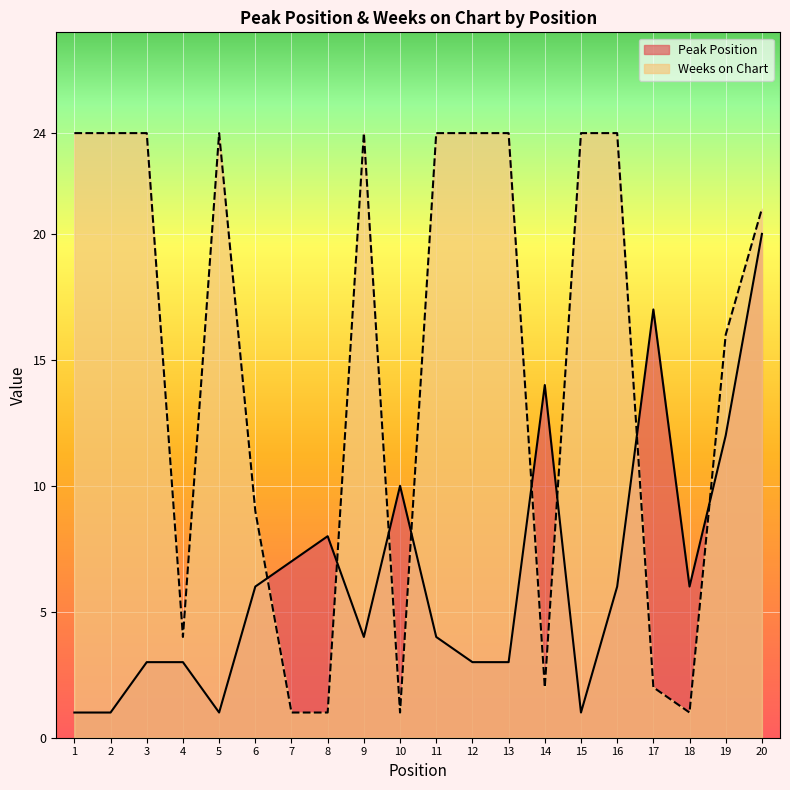

What is the total value across all series at 19?

28